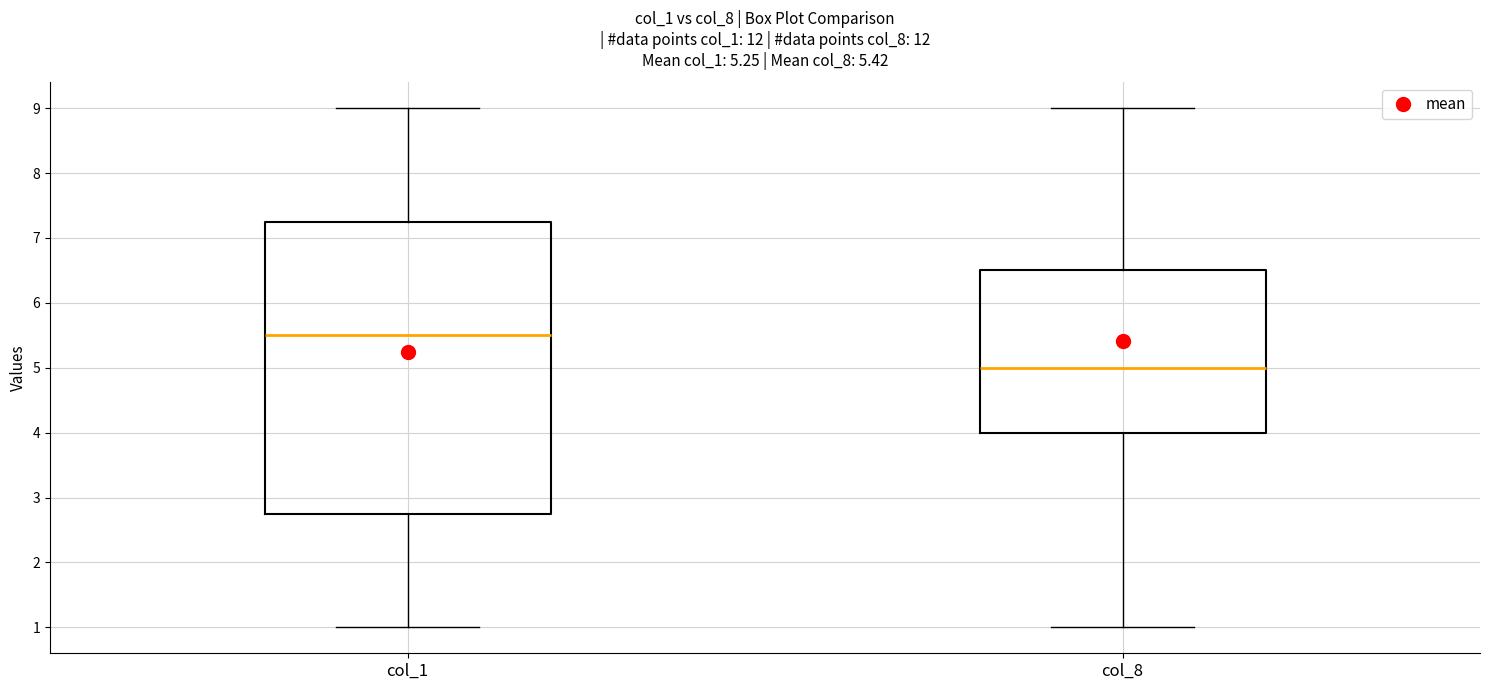

Which box's median line is the lowest?

col_8